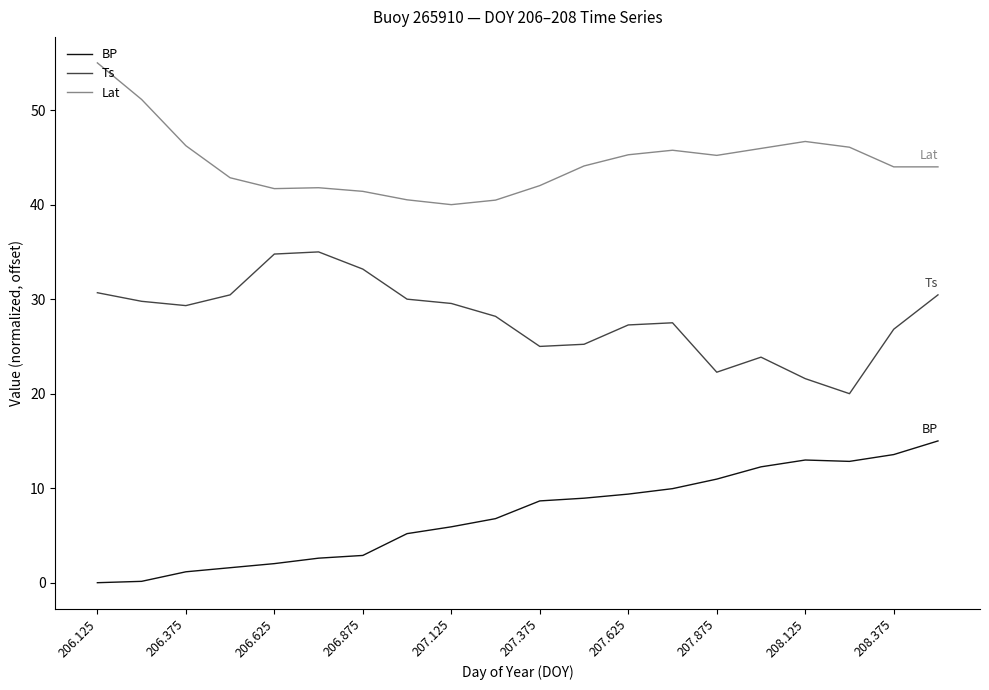

What is the minimum value for Lat?

40.0